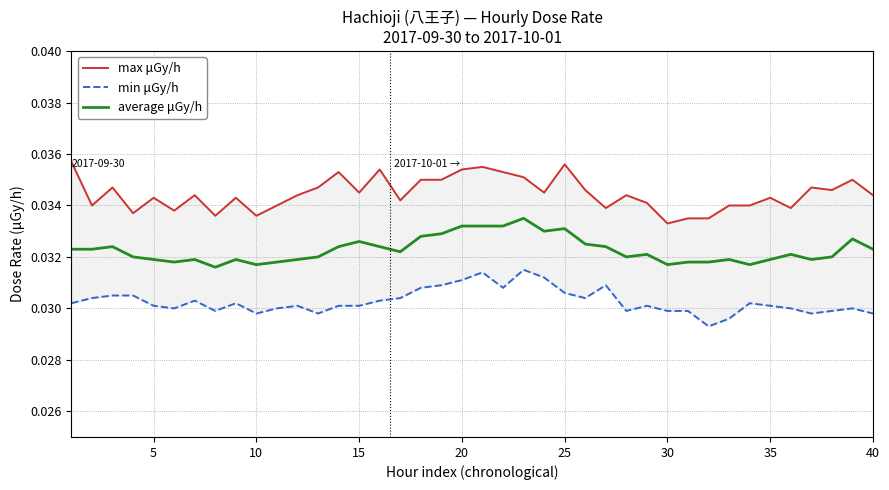

In average μGy/h, how many points are lower than both neighbors (excluding endpoints)?

9